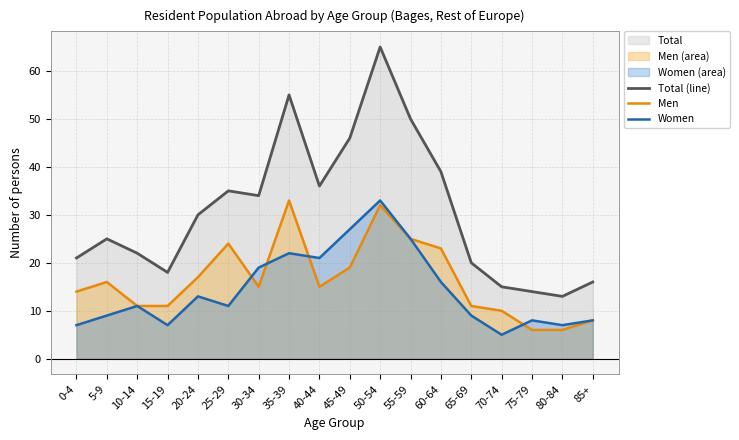

Which series has the largest range (max minus min)?

Total (line)